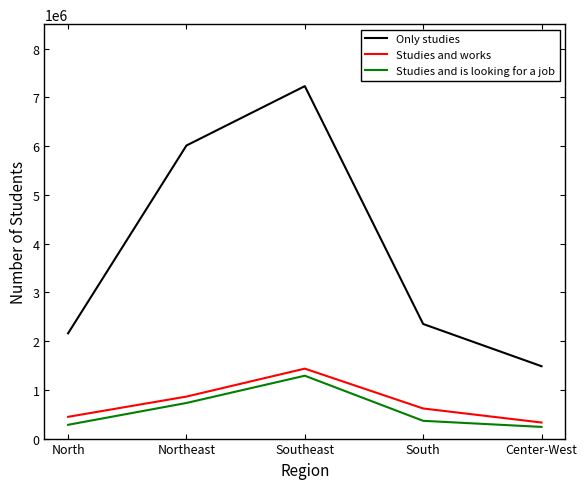

At which category does Studies and is looking for a job reach its first local peak?

Southeast